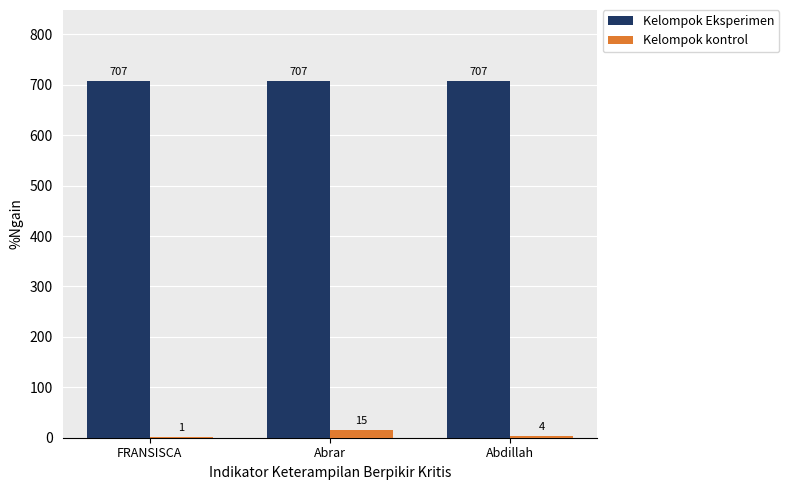

What is the spread (max minus min) of values at Abrar?

692